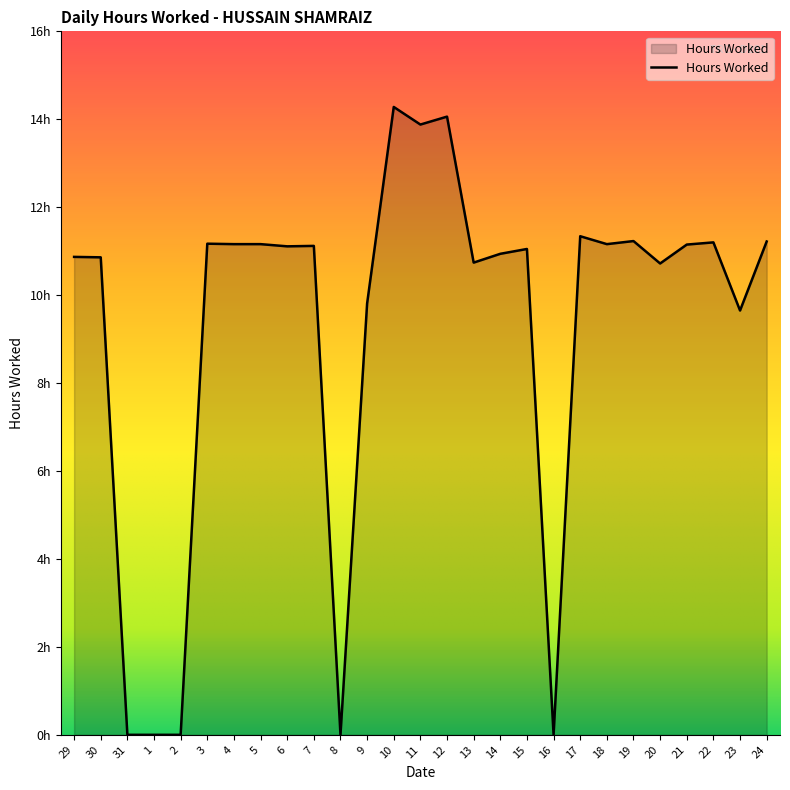

Approximately how many times larger is the value at 30 compared to 5?

1.0